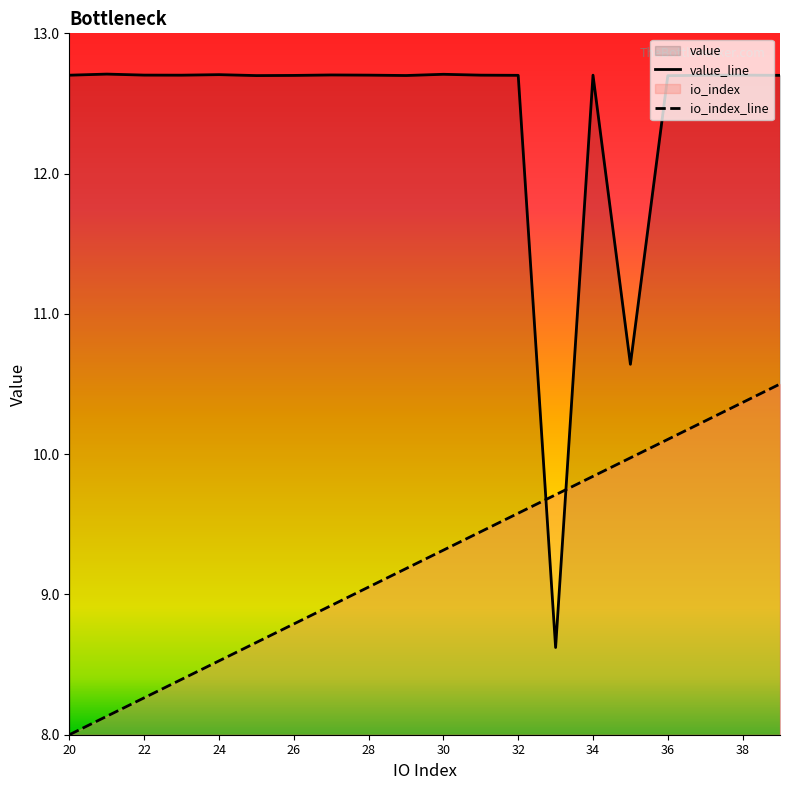

Where does the io_index_line series first go above 9?

28